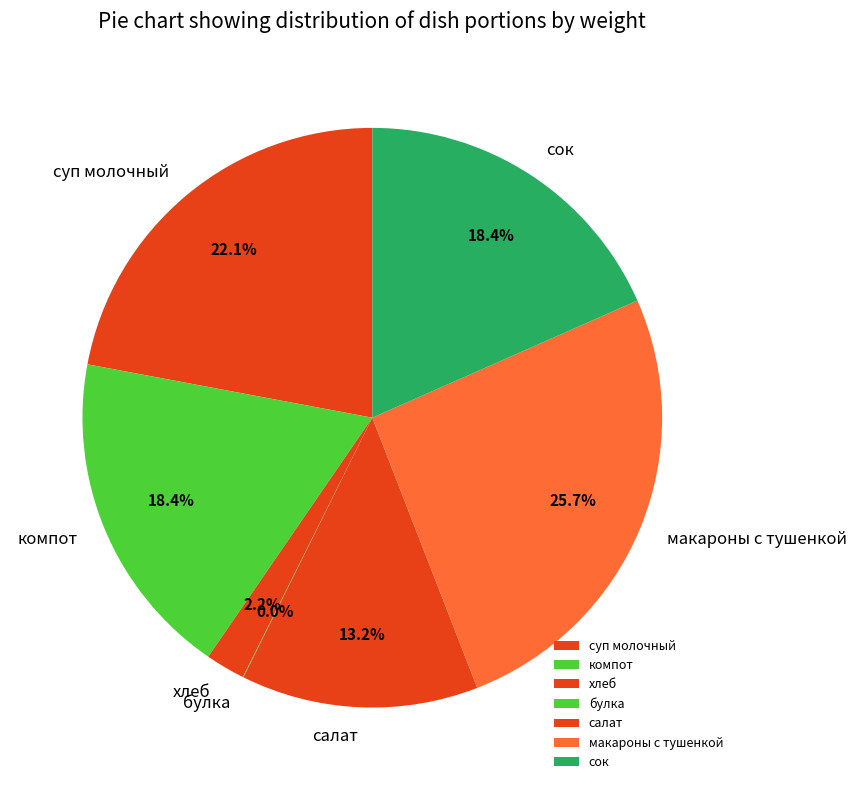

Which slice is the largest?

макароны с тушенкой